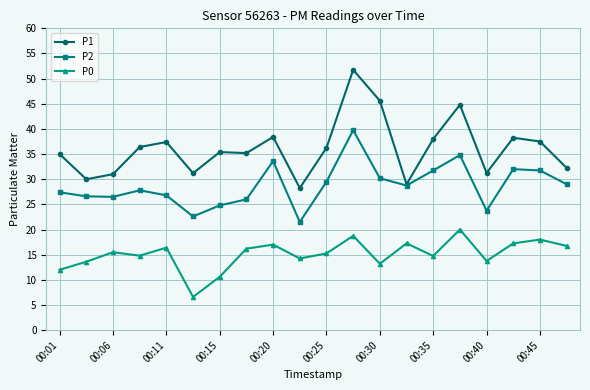

What is the value of the P1 point at the 8th from the left?

35.2